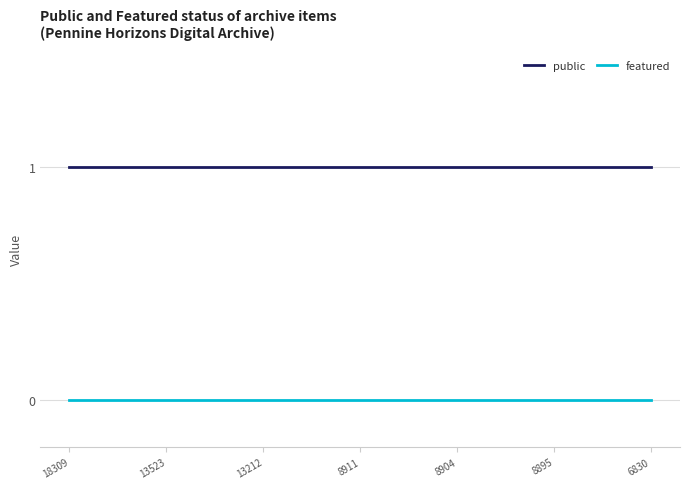

Which series has the largest total across all categories?

public